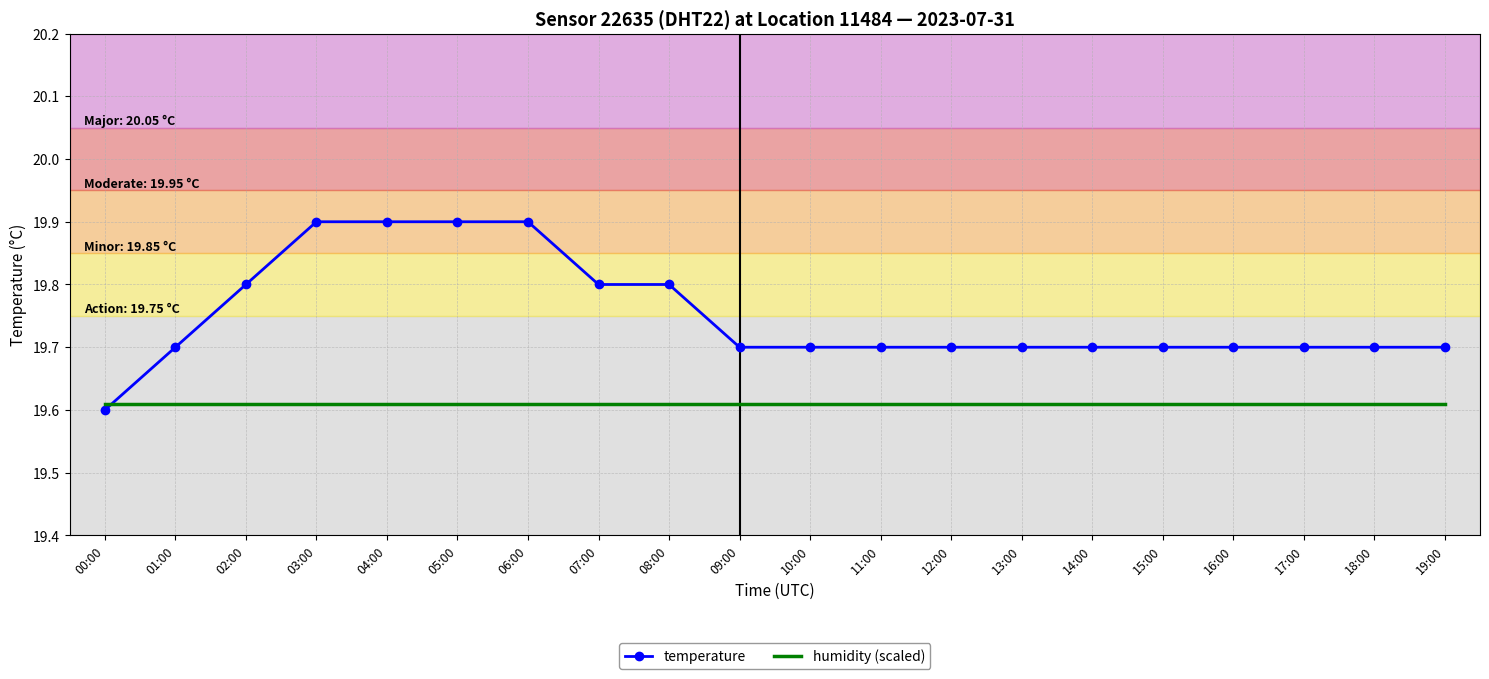

After their last crossing, which series has the higher values: temperature or humidity (scaled)?

temperature